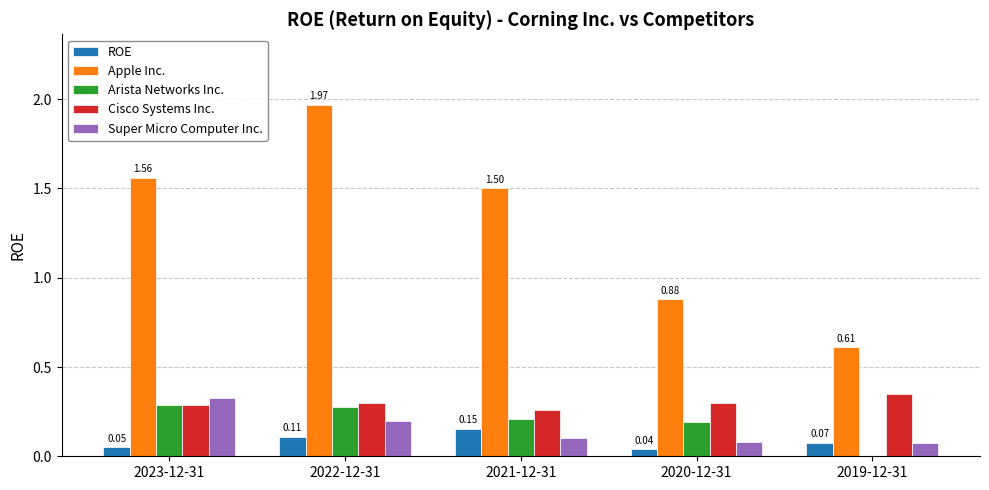

How many values in the Apple Inc. series exceed 1?

3